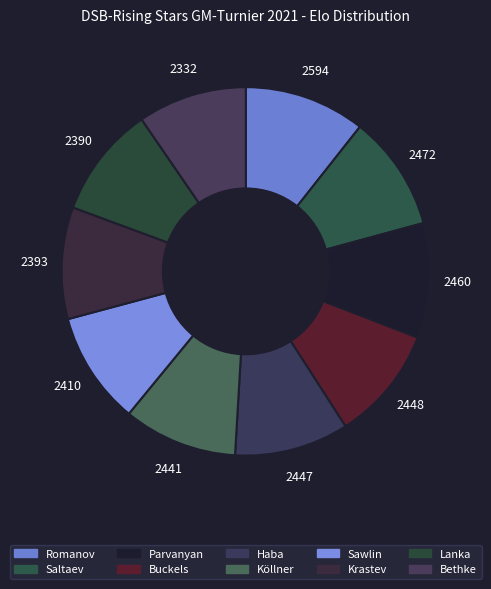

Do Romanov and Buckels together represent more than half of the pie?

No